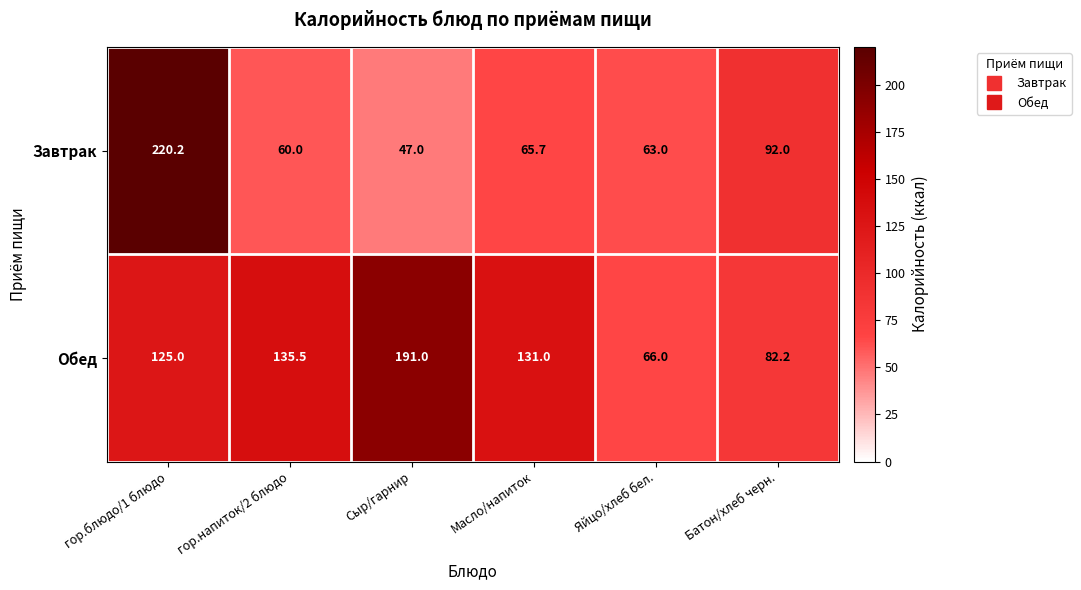

Reading right to left, list all the values displayed in this chart.

Завтрак: Батон/хлеб черн.=92.0	Яйцо/хлеб бел.=63.0	Масло/напиток=65.7	Сыр/гарнир=47.0	гор.напиток/2 блюдо=60.0	гор.блюдо/1 блюдо=220.2
Обед: Батон/хлеб черн.=82.2	Яйцо/хлеб бел.=66.0	Масло/напиток=131.0	Сыр/гарнир=191.0	гор.напиток/2 блюдо=135.5	гор.блюдо/1 блюдо=125.0